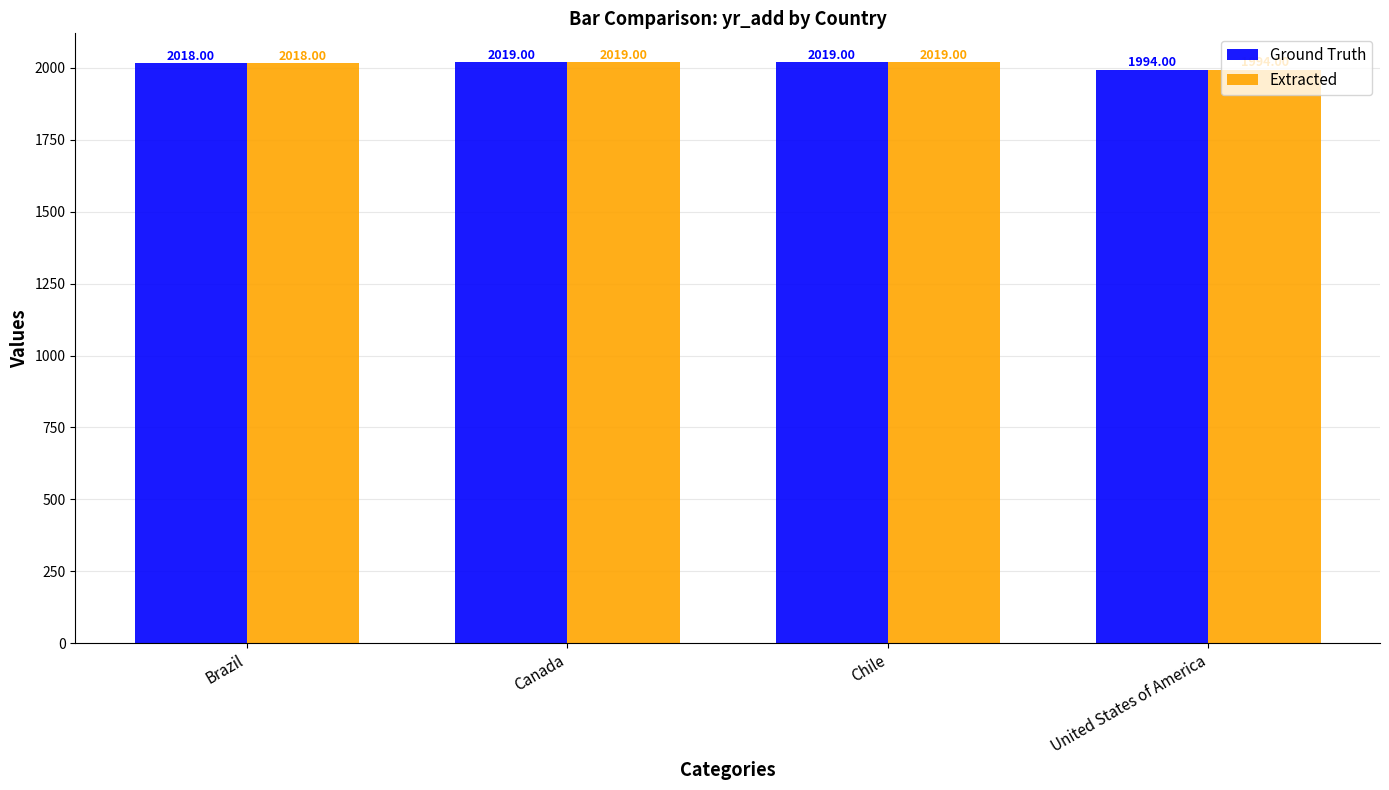

Reading right to left, what are all the values shown in this chart?

Ground Truth: United States of America=1994	Chile=2019	Canada=2019	Brazil=2018
Extracted: United States of America=1994	Chile=2019	Canada=2019	Brazil=2018